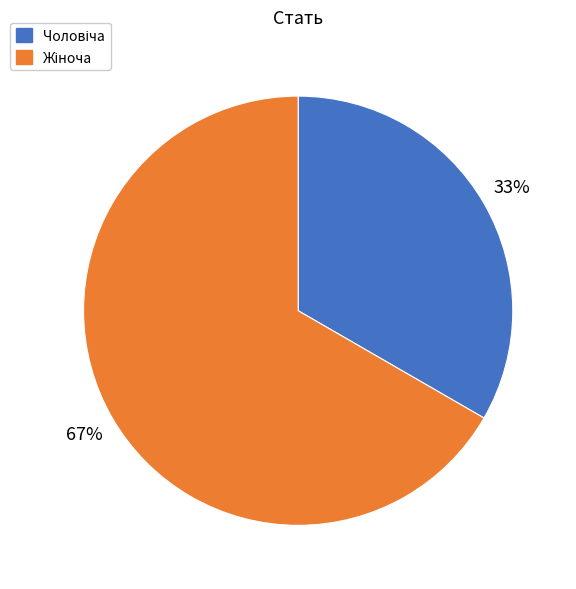

To the nearest percent, what is the average slice percentage?

50%